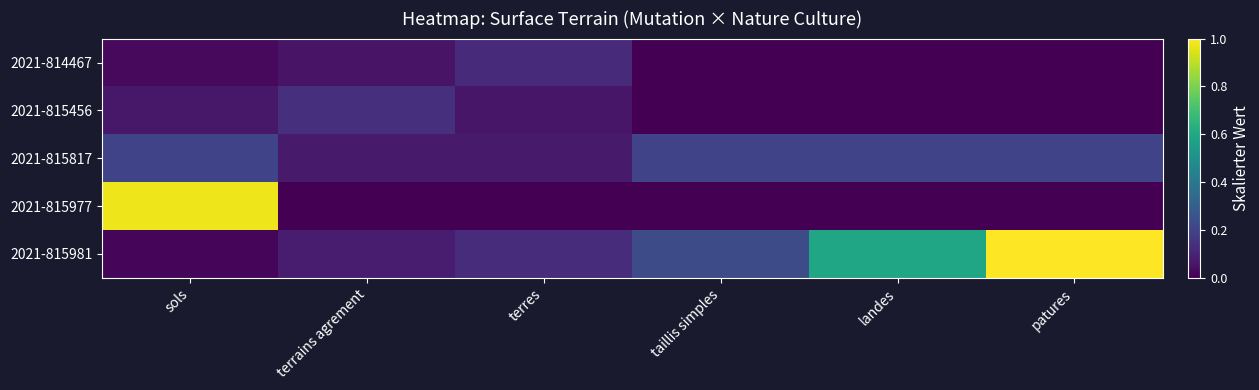

What is the difference between the highest and lowest values at sols?

1.0